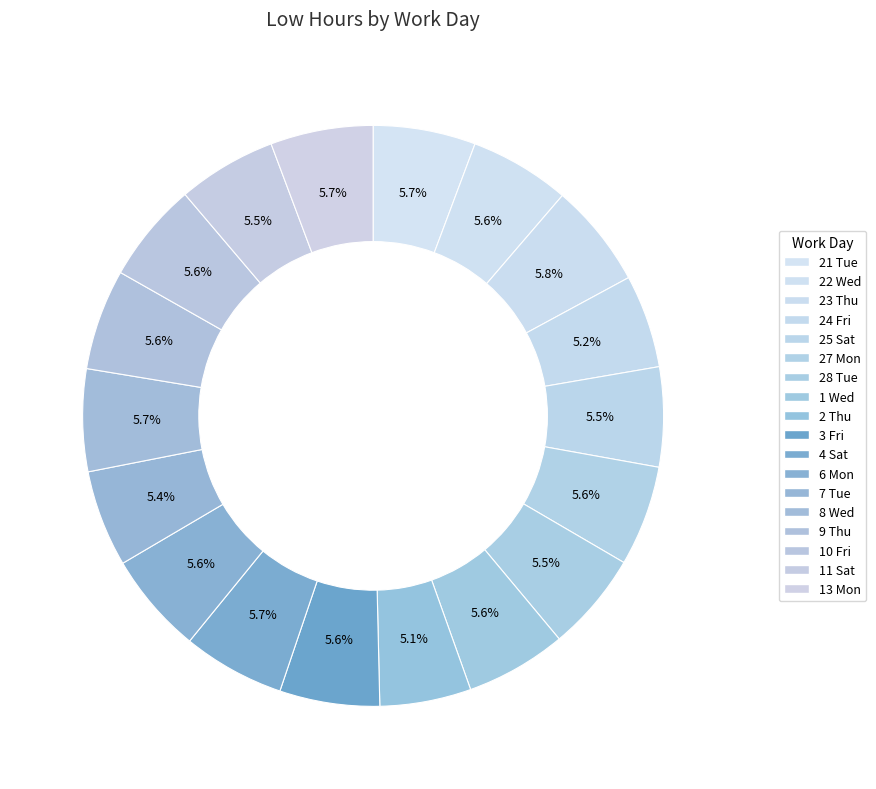

How many slices are in this pie chart?

18